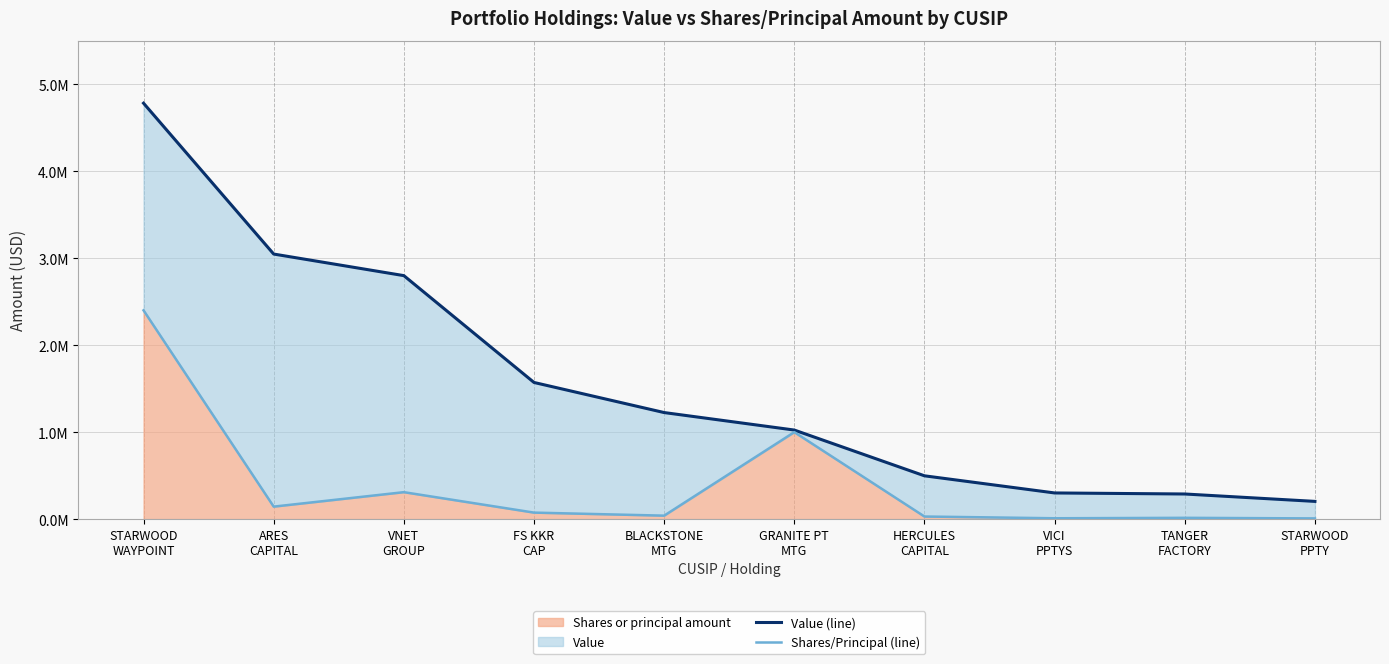

How many values in the Shares/Principal (line) series are below 75000?

5